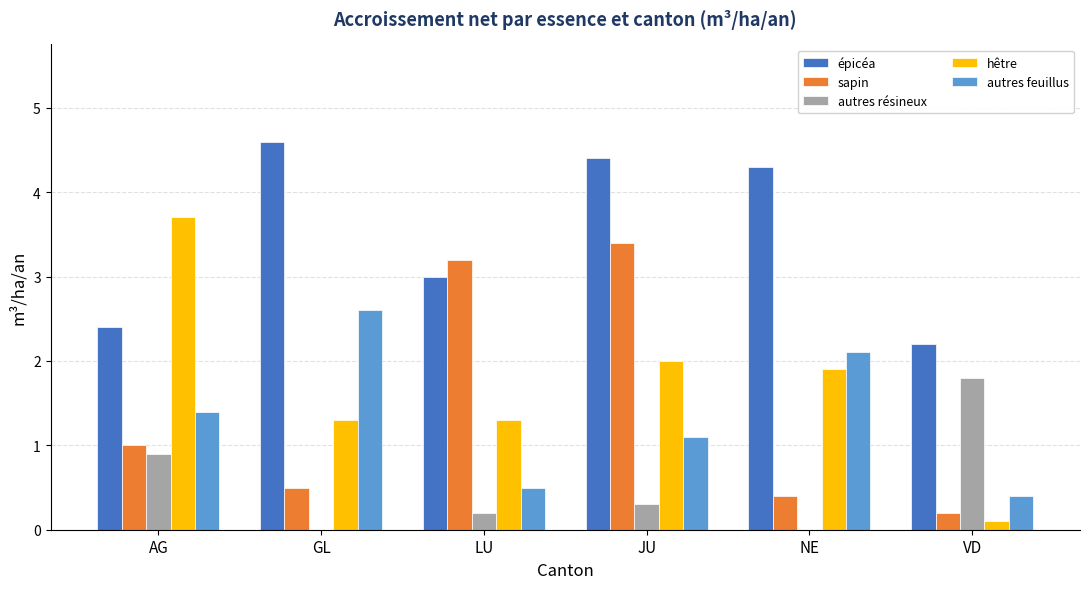

Is it true that sapin equals 0.4 at NE?

True